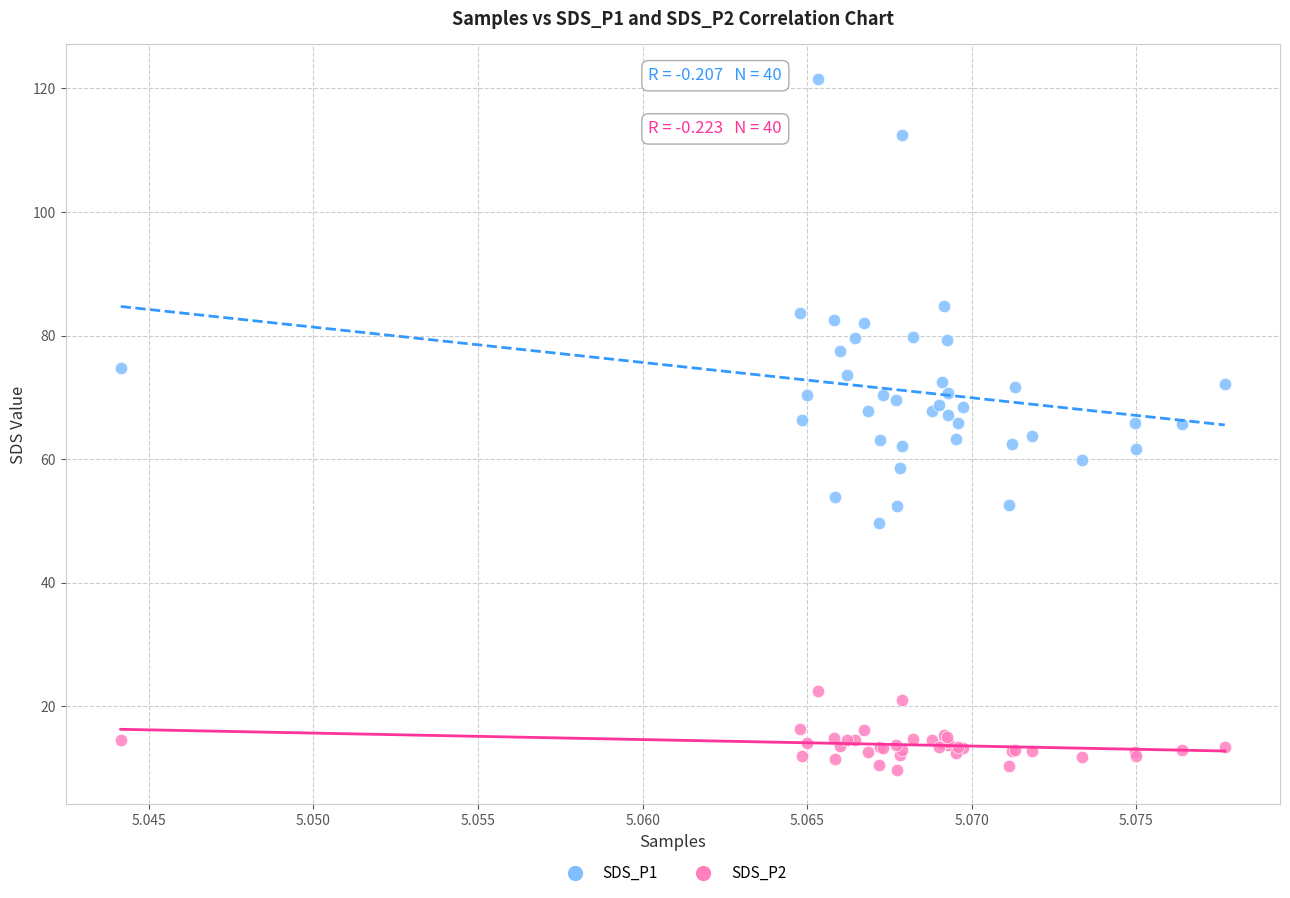

Which series contains the highest Y value?

SDS_P1